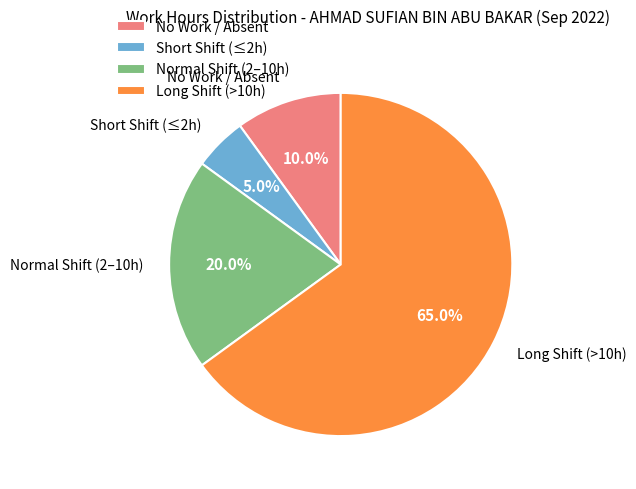

Count the number of slices in the pie.

4